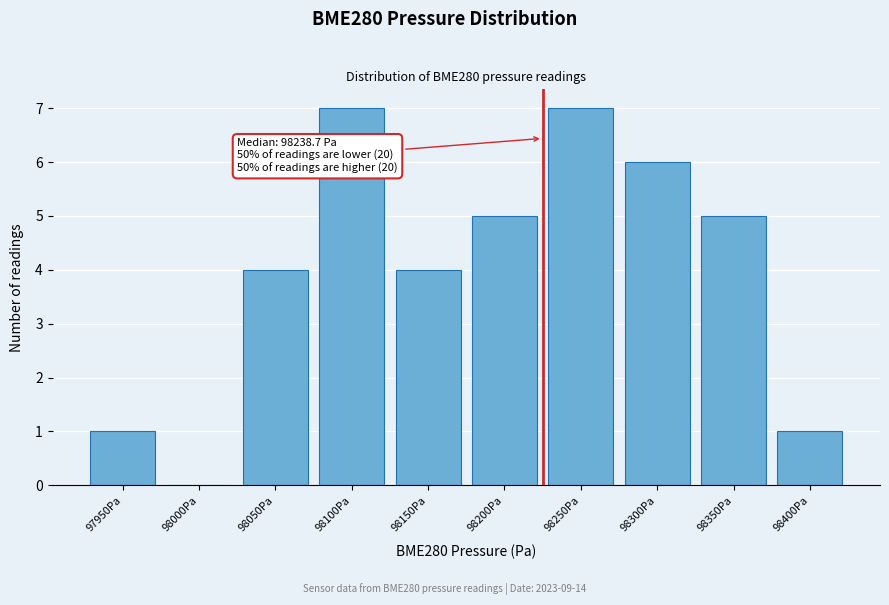

Reading left to right, transcribe all the data shown in this chart.

97950Pa=1	98000Pa=0	98050Pa=4	98100Pa=7	98150Pa=4	98200Pa=5	98250Pa=7	98300Pa=6	98350Pa=5	98400Pa=1